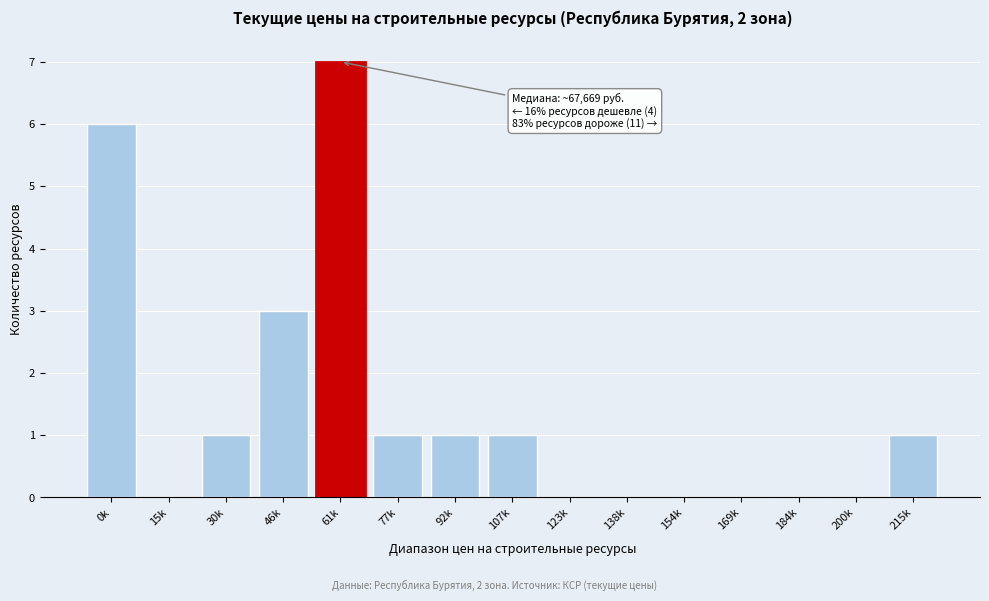

Reading left to right, extract all data points from this chart.

0k=6	15k=0	30k=1	46k=3	61k=7	77k=1	92k=1	107k=1	123k=0	138k=0	154k=0	169k=0	184k=0	200k=0	215k=1